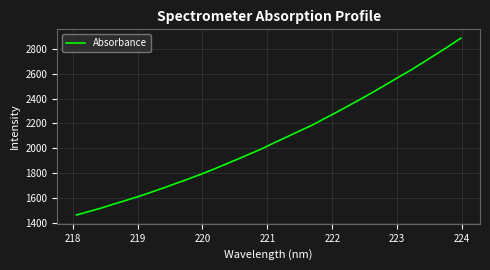

What is the minimum value shown in the chart?

1462.7